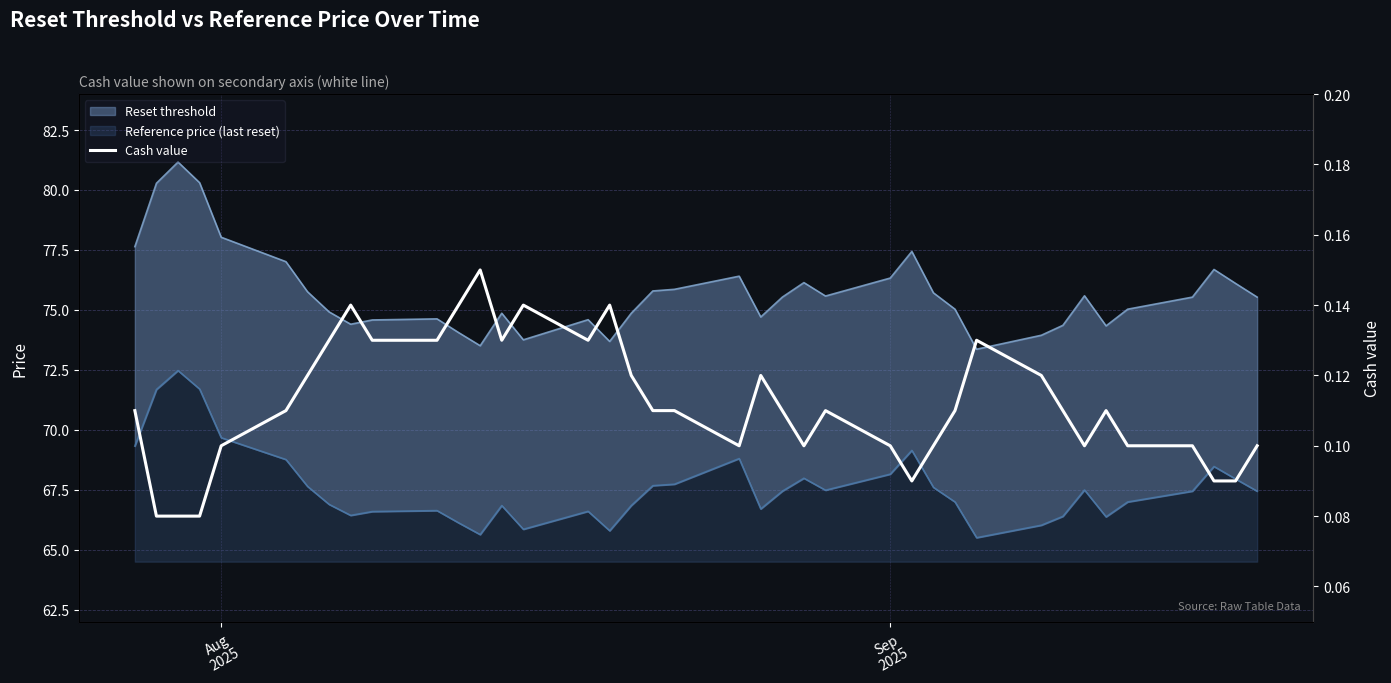

Reading right to left, what are all the values shown in this chart?

0.1	0.1	0.1	0.1	0.1	0.1	0.1	0.1	0.1	0.1	0.1	0.1	0.1	0.1	0.1	0.1	0.1	0.1	0.1	0.1	0.1	0.1	0.1	0.1	0.1	0.1	0.1	0.1	0.1	0.1	0.1	0.1	0.1	0.1	0.1	0.1	0.1	0.1	0.1